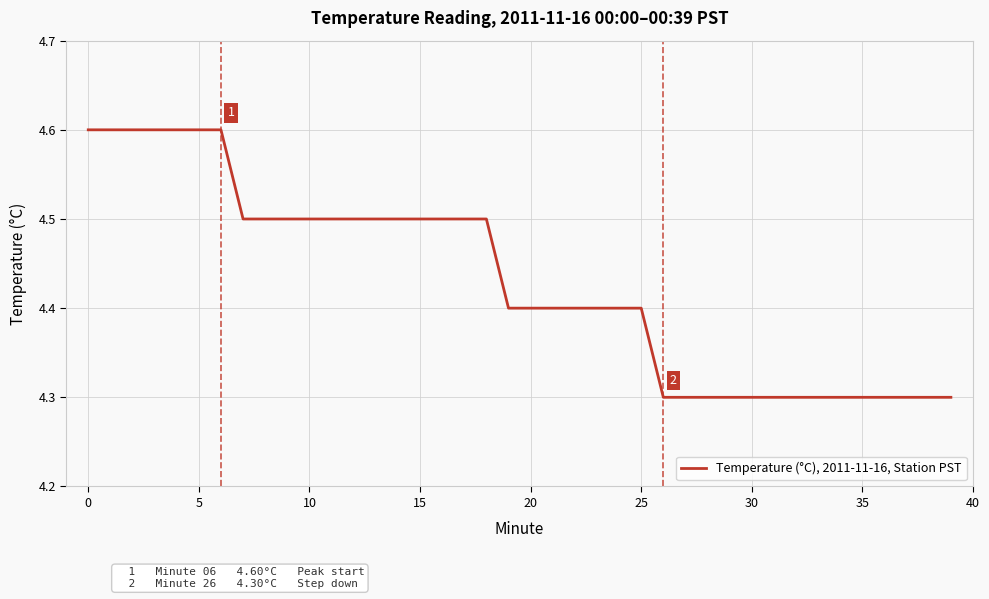

What is the difference between the maximum and minimum values?

0.3